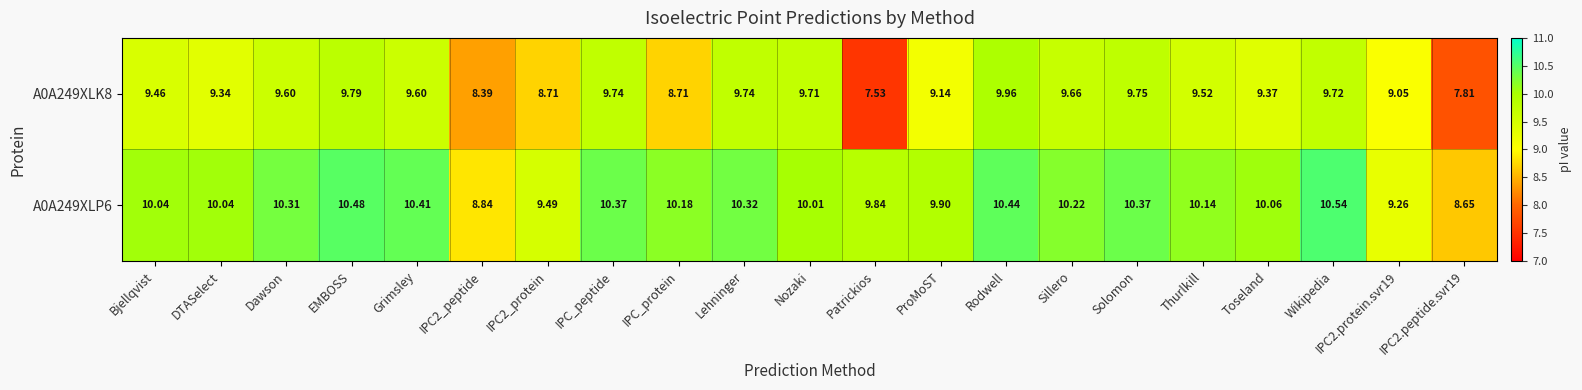

At which label does A0A249XLK8 reach its peak?

Rodwell